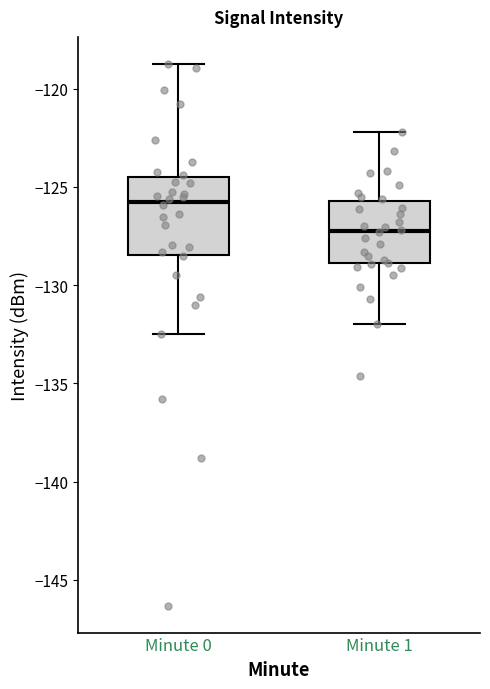

Which box is the tallest, from its lower edge to its upper edge?

Minute 0